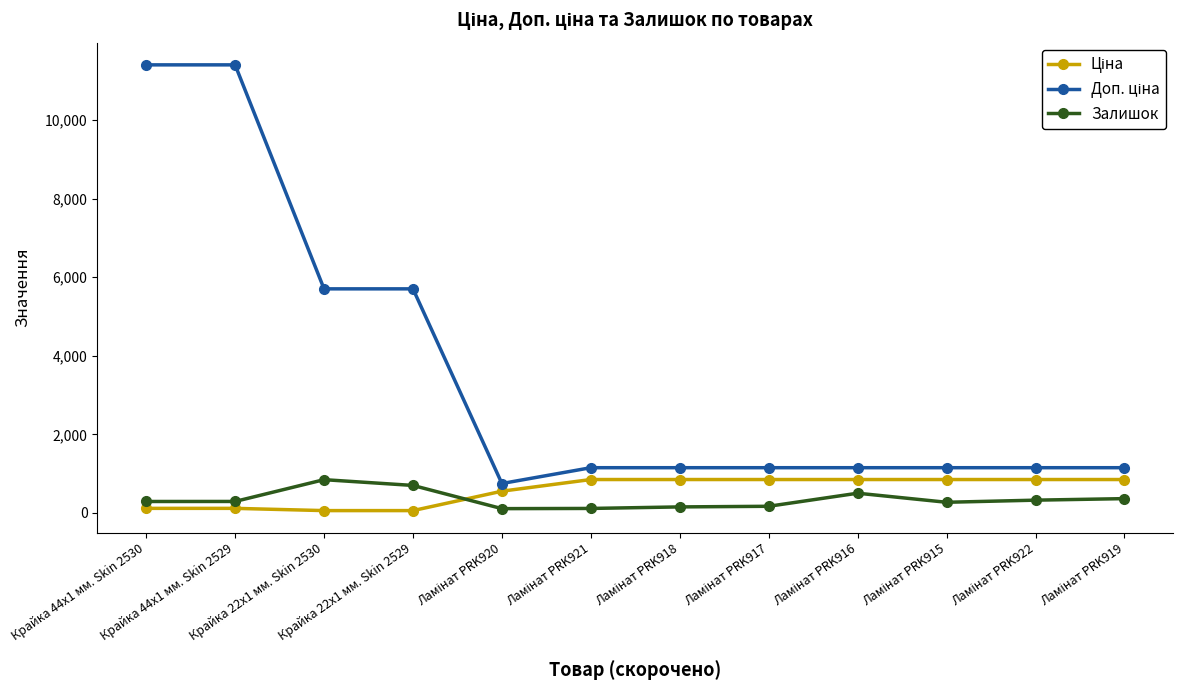

What is the average value of the Залишок series?

342.8